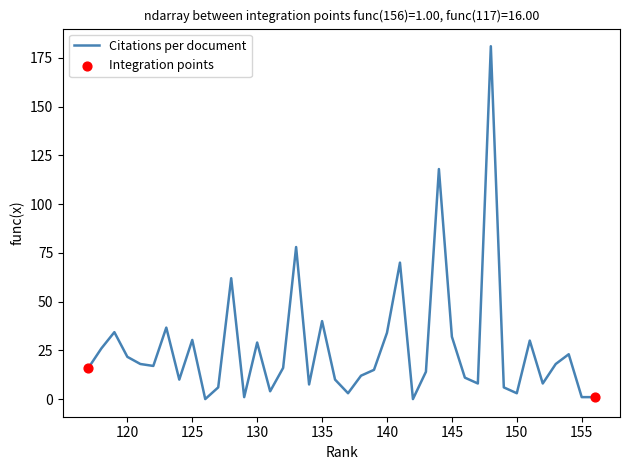

What is the change in value from 152 to 129?

-7.0